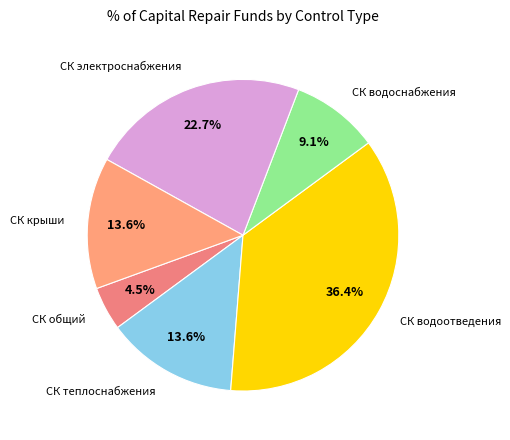

To the nearest percent, what is the average slice percentage?

17%